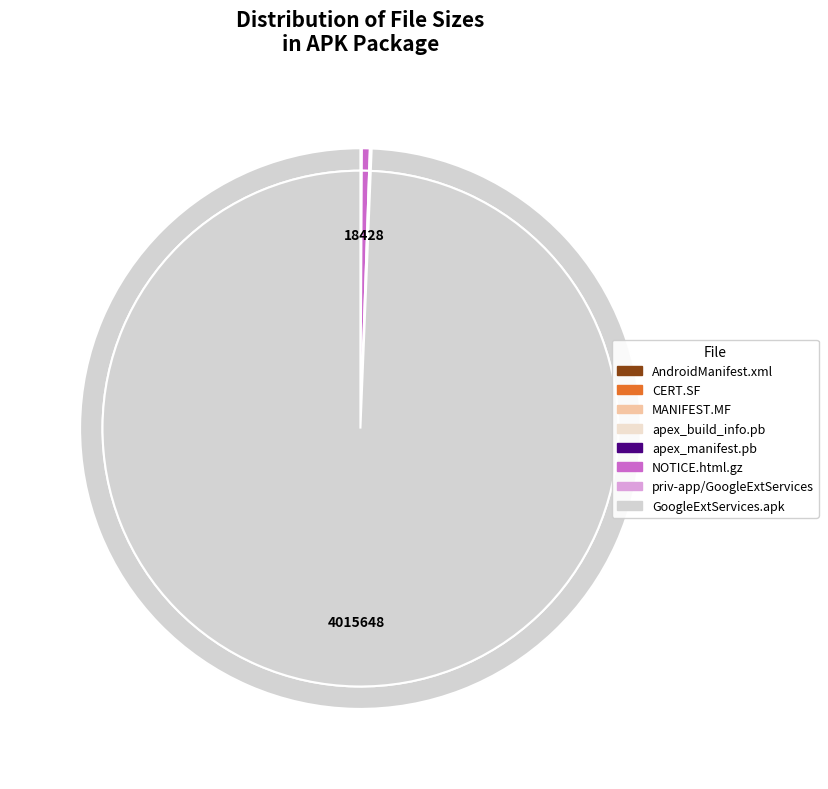

Does any single category account for the majority?

Yes